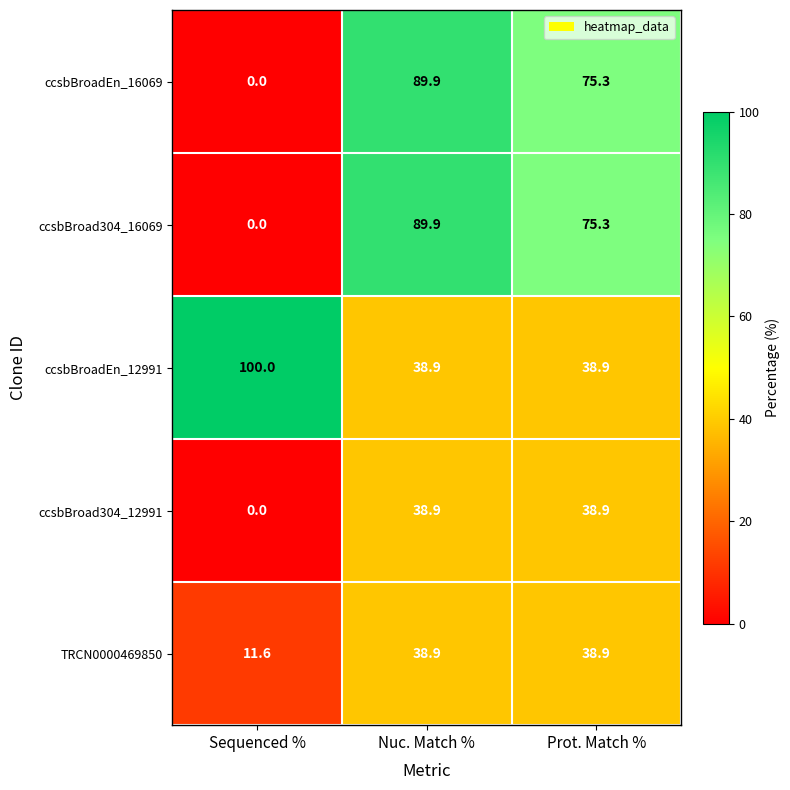

At how many categories does at least one series exceed 71?

3